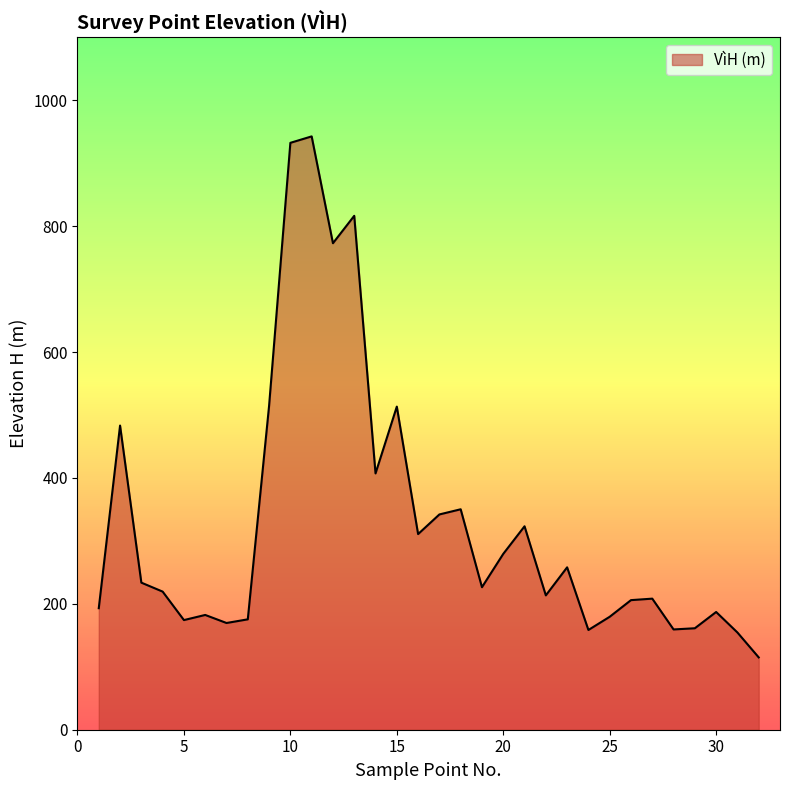

What is the smallest value displayed?

114.9